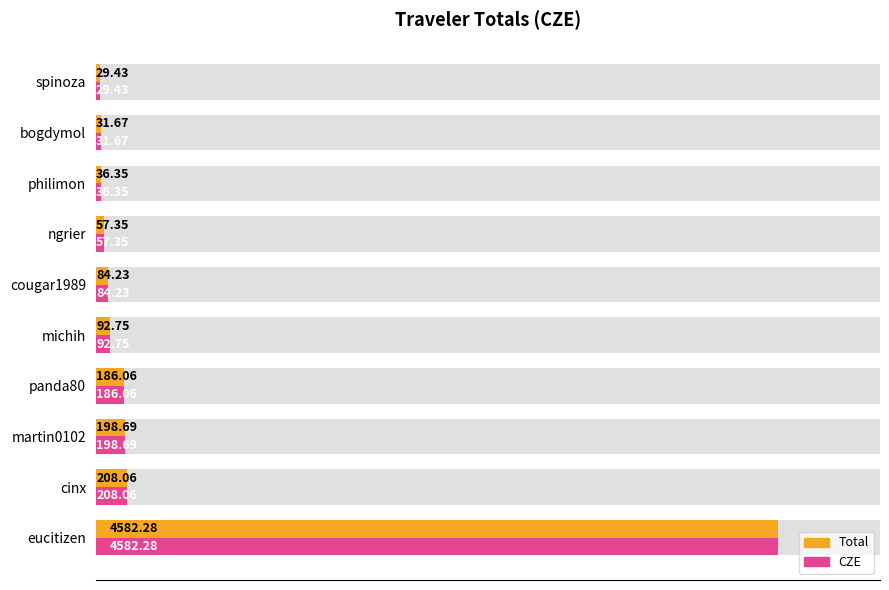

What are all the series names shown in the legend?

Total, CZE